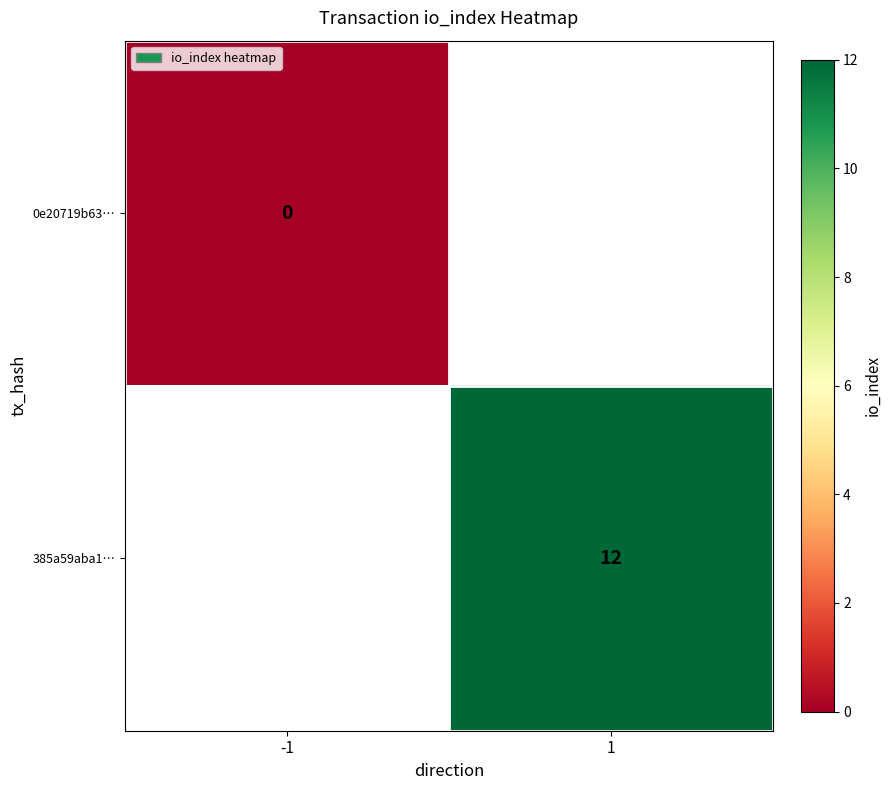

What is the maximum value shown in the chart?

12.0